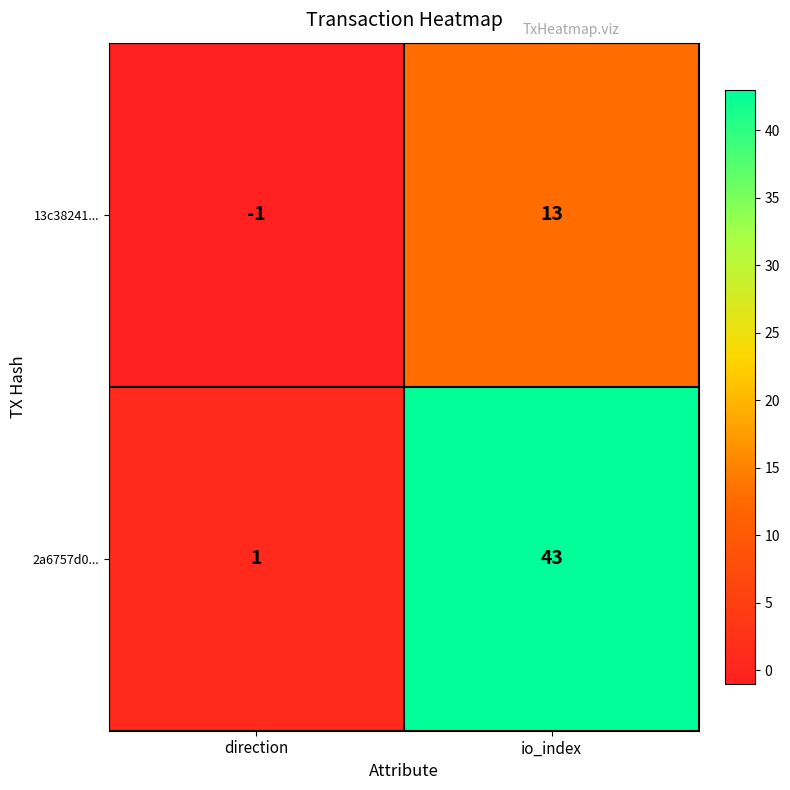

At io_index, list the series in order from smallest to largest.

13c38241..., 2a6757d0...